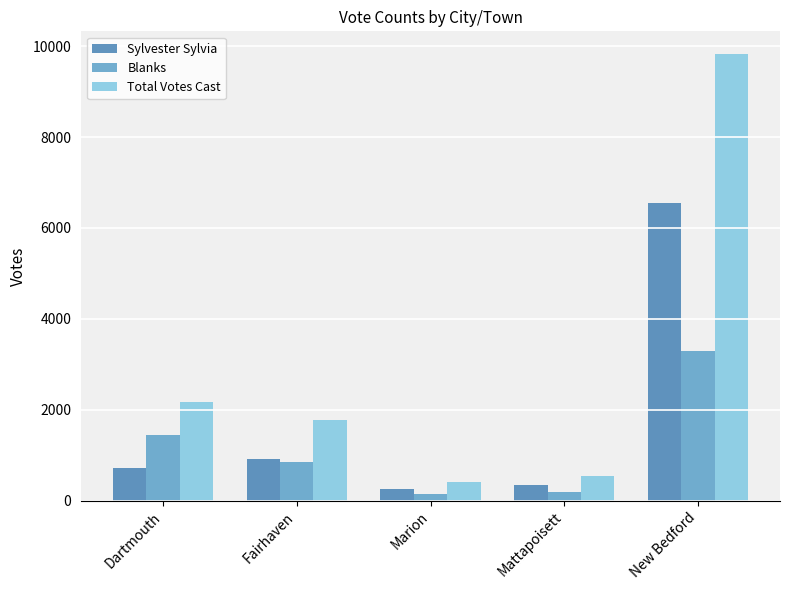

Which series changed the most between Dartmouth and Marion?

Total Votes Cast